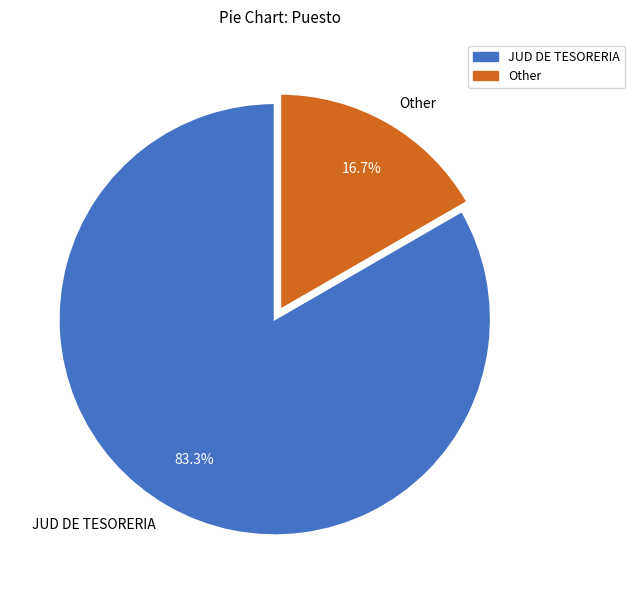

To the nearest percent, what is the difference between the largest and smallest slice percentages?

67%